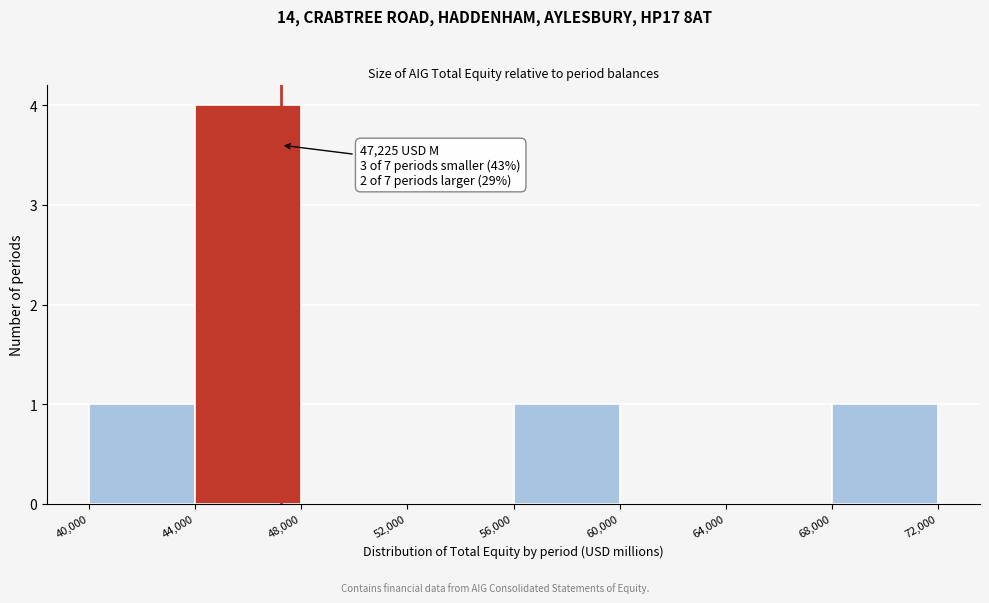

Which range on the x-axis has the tallest bar?

44,000 to 48,000